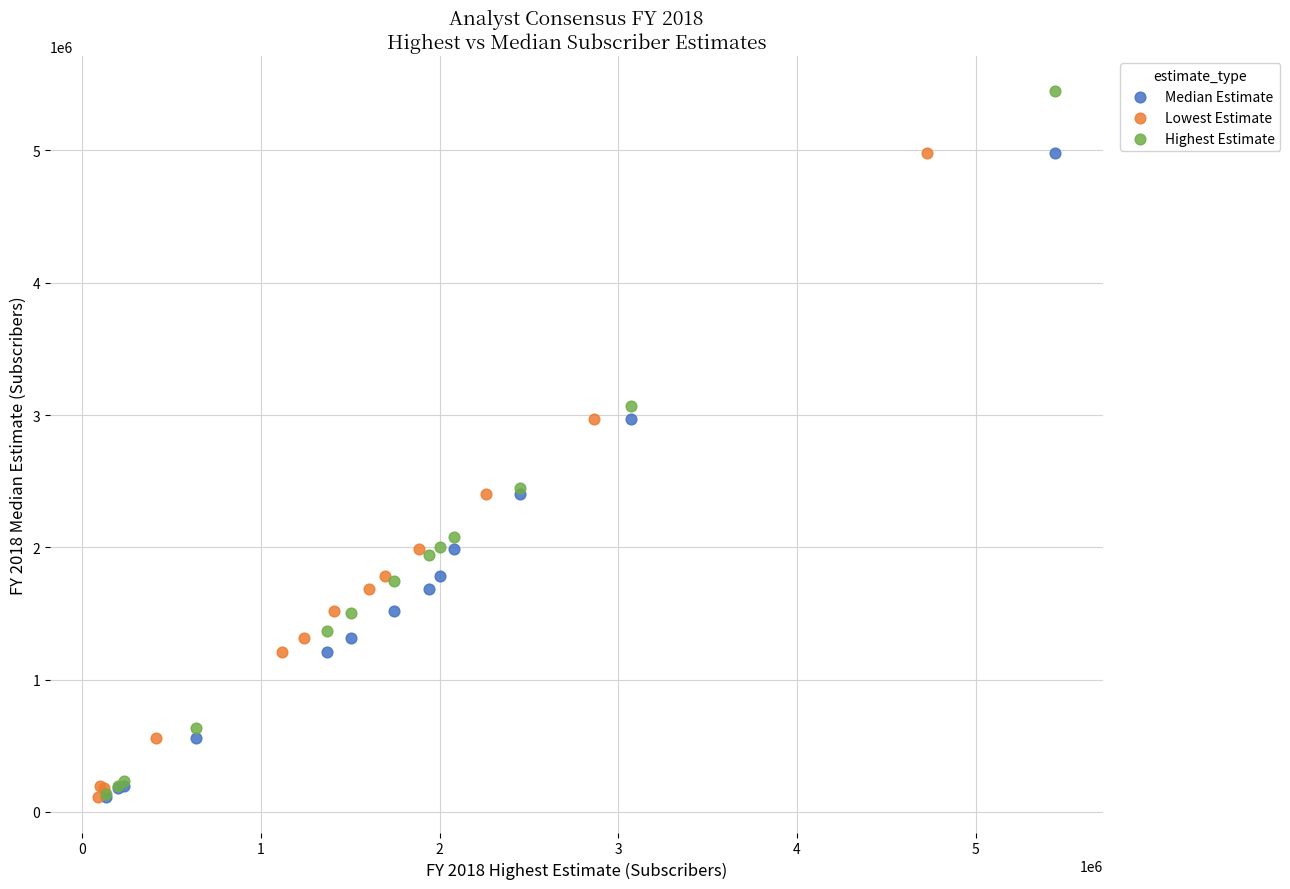

Which series has the widest spread of Y values?

Highest Estimate